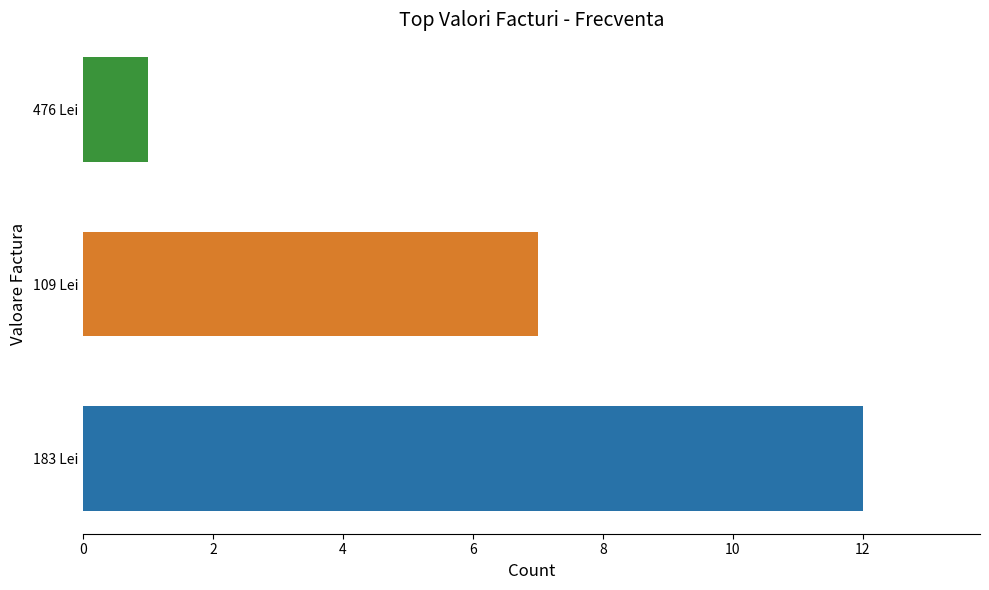

What is the maximum value shown in the chart?

12